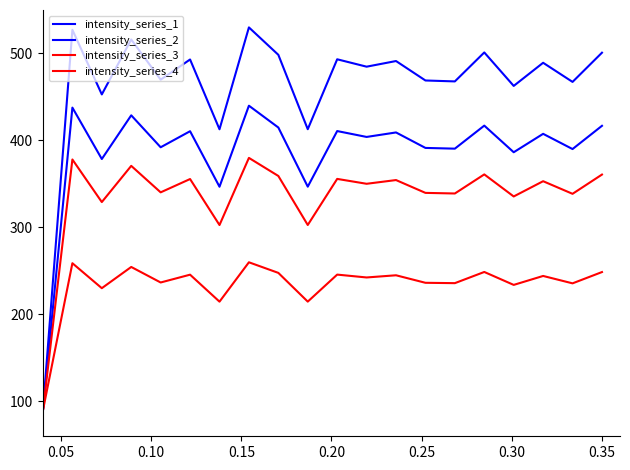

How many interior local peaks does the intensity_series_2 series have?

8